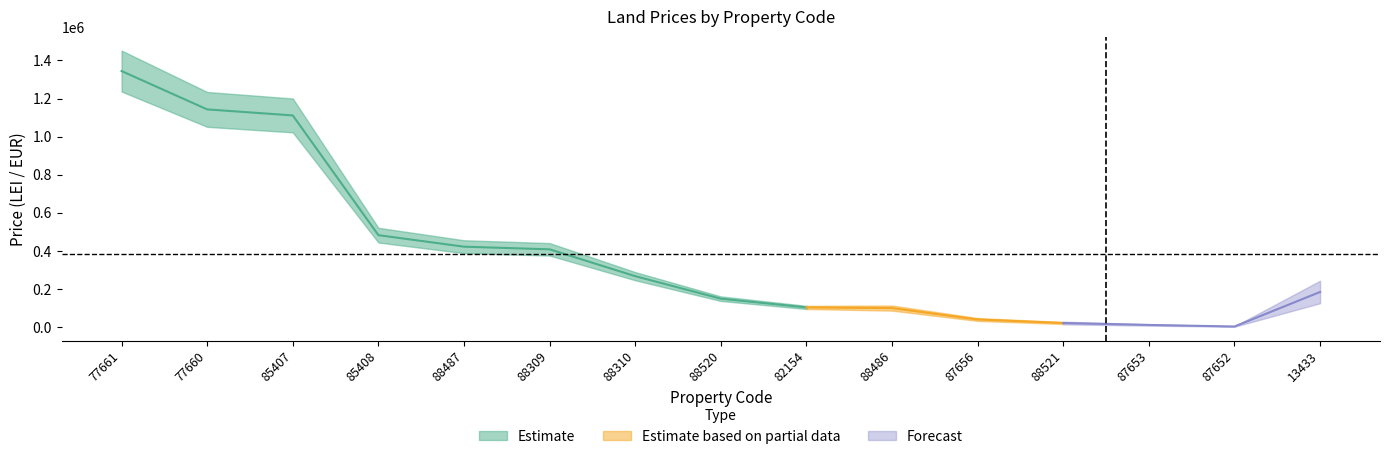

What position from the left is 77661?

1